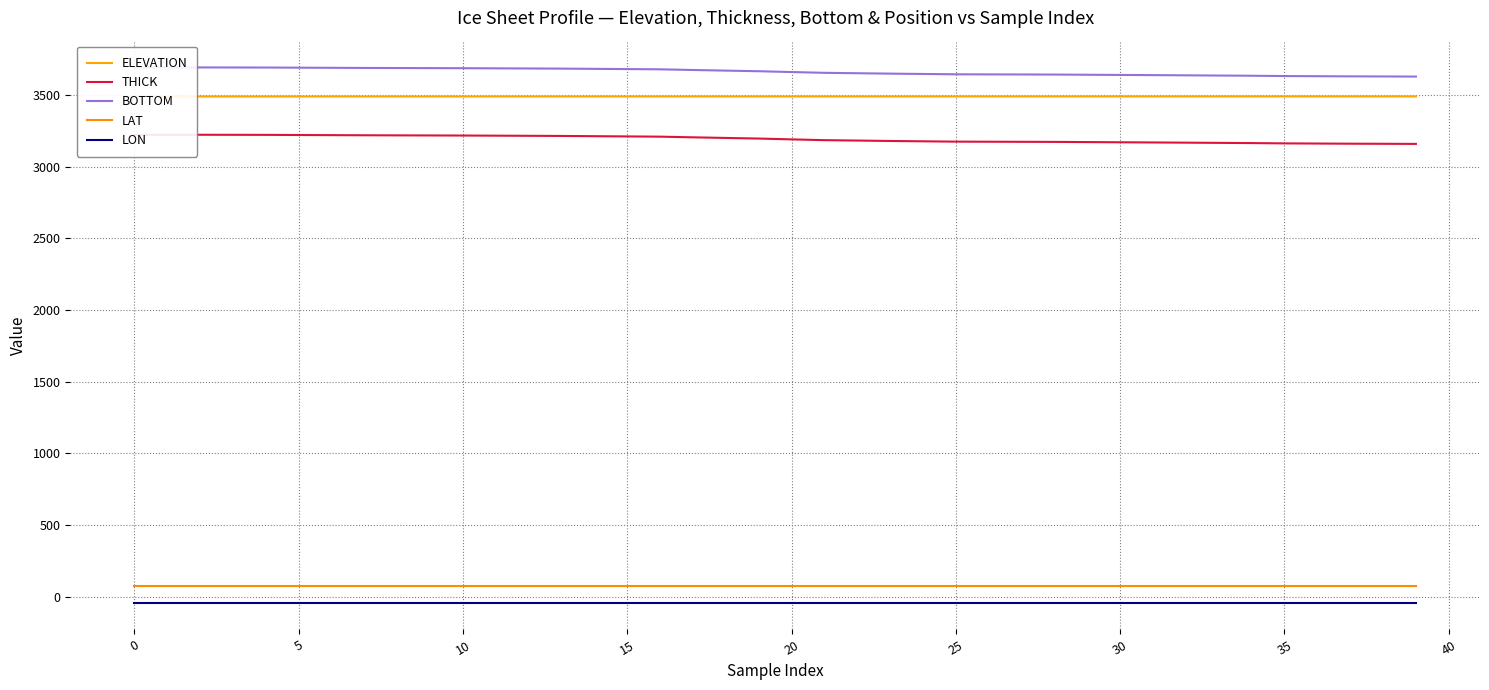

True or false: LON and THICK intersect in this chart.

False